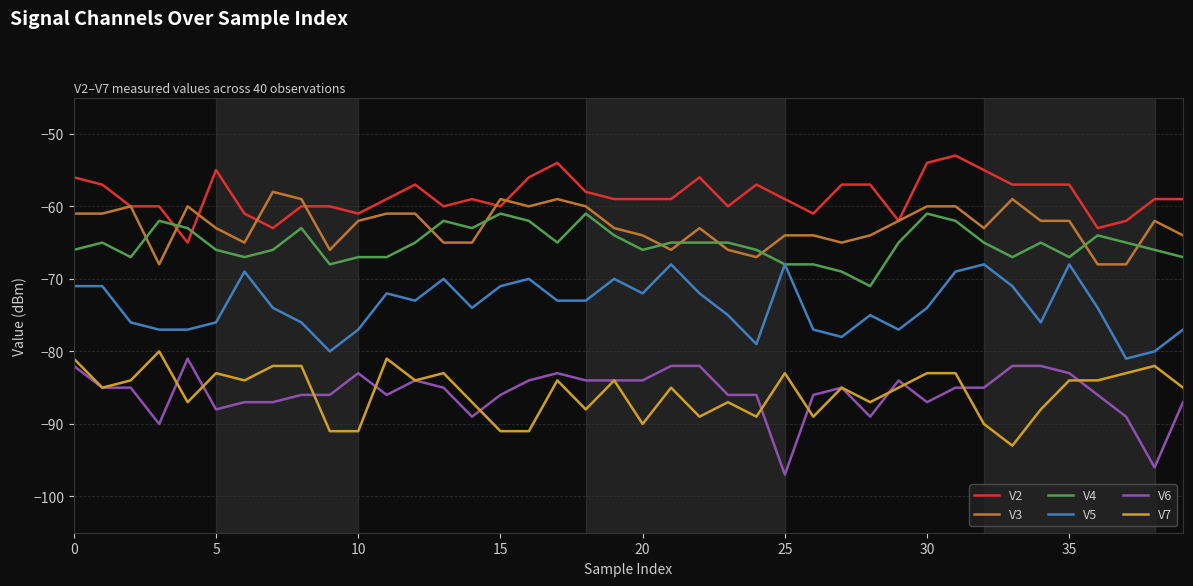

True or false: V7 and V4 intersect in this chart.

False